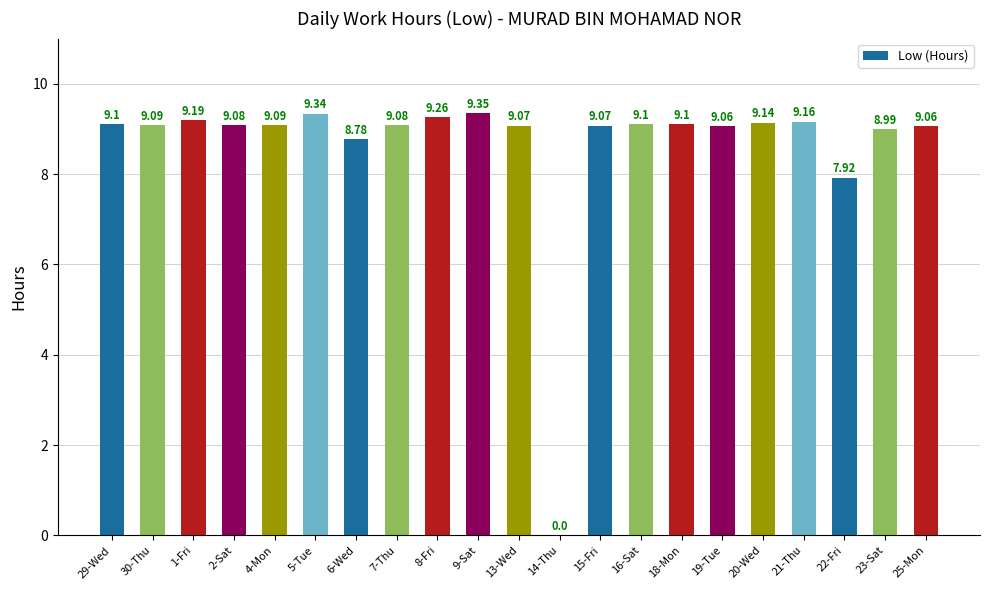

What is the sum of the values at 16-Sat and 1-Fri?

18.3